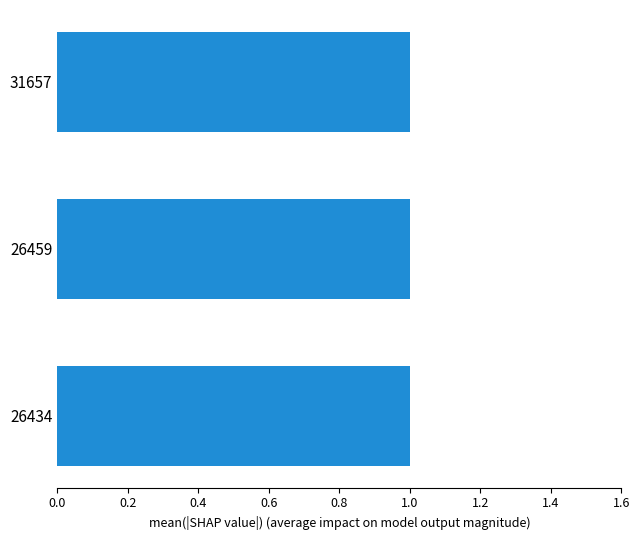

Does the chart contain any negative values?

No